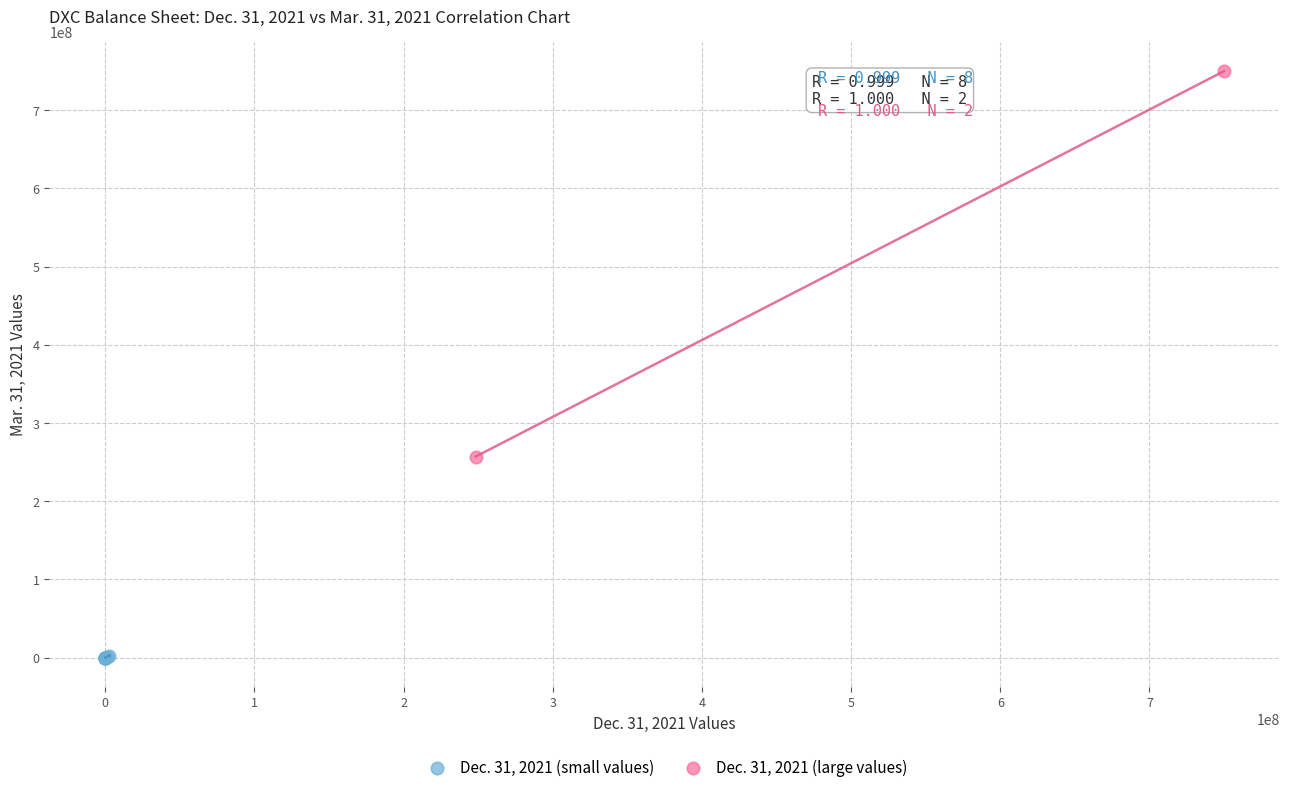

Which series contains the highest Y value?

Dec. 31, 2021 (large values)